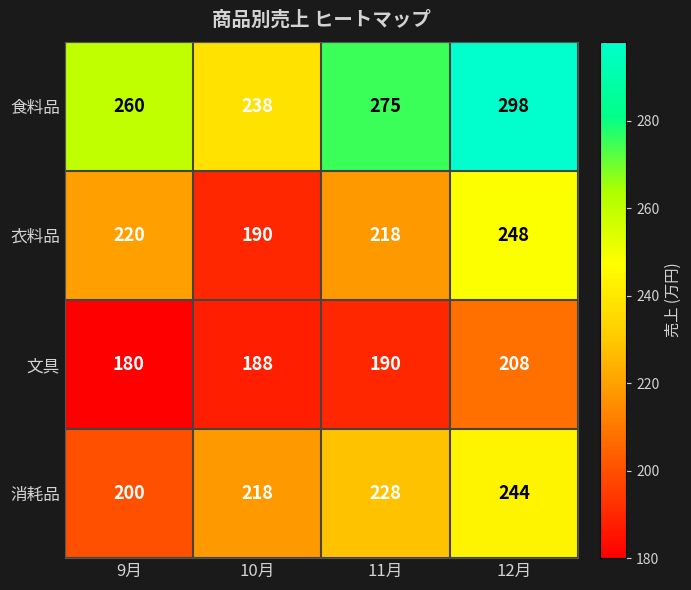

What is the sum of all 文具 values?

766